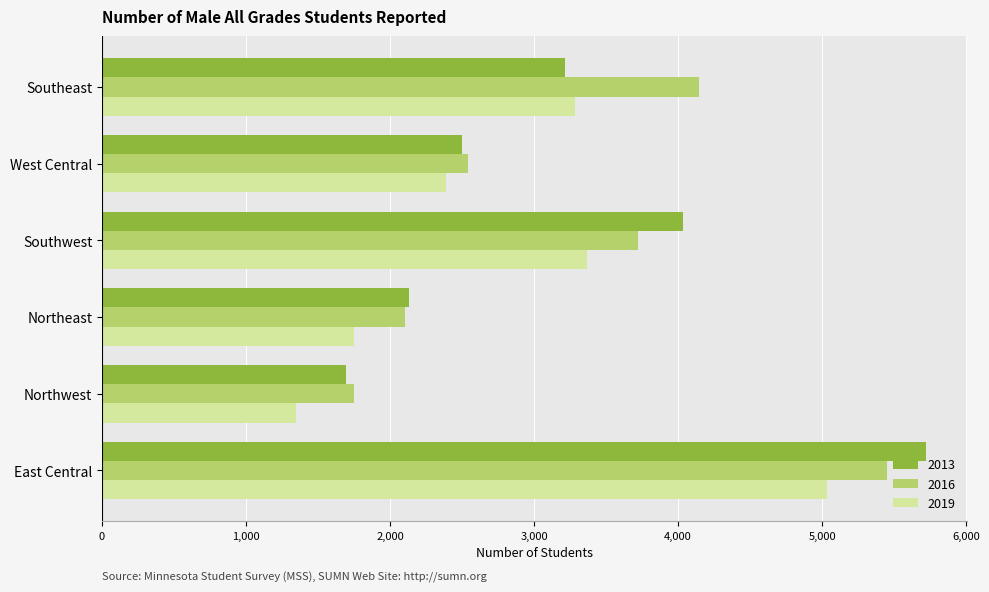

Which series has the largest range (max minus min)?

2013